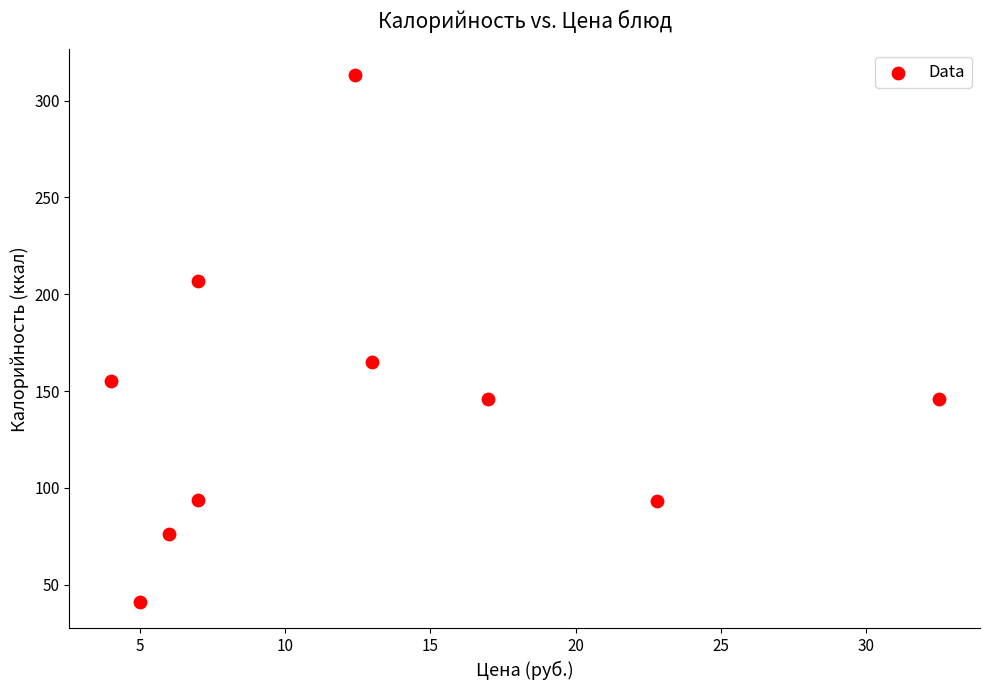

What Y value in the scatter plot is closest to 177?

165